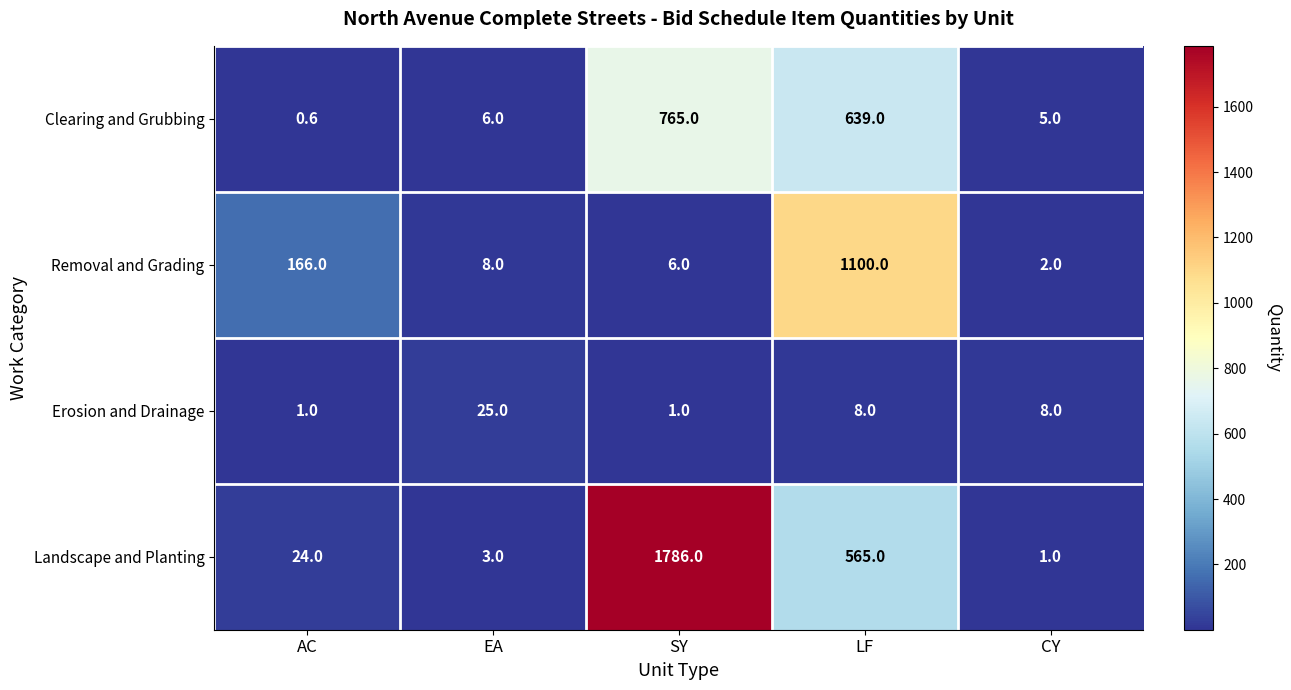

What is the smallest value displayed?

0.6